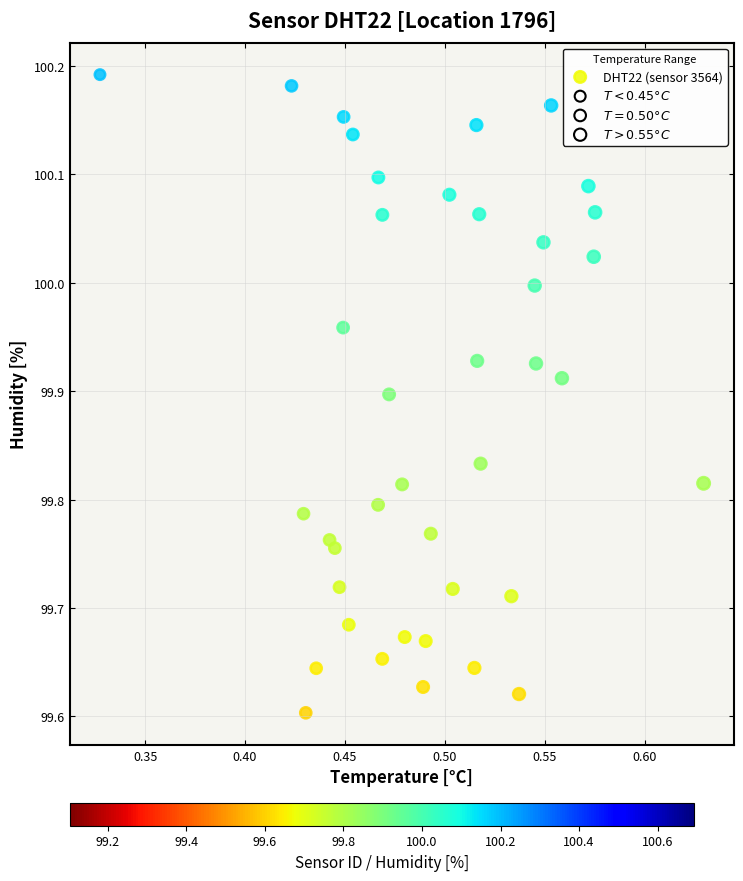

What is the range of Y values (max minus min)?

0.6